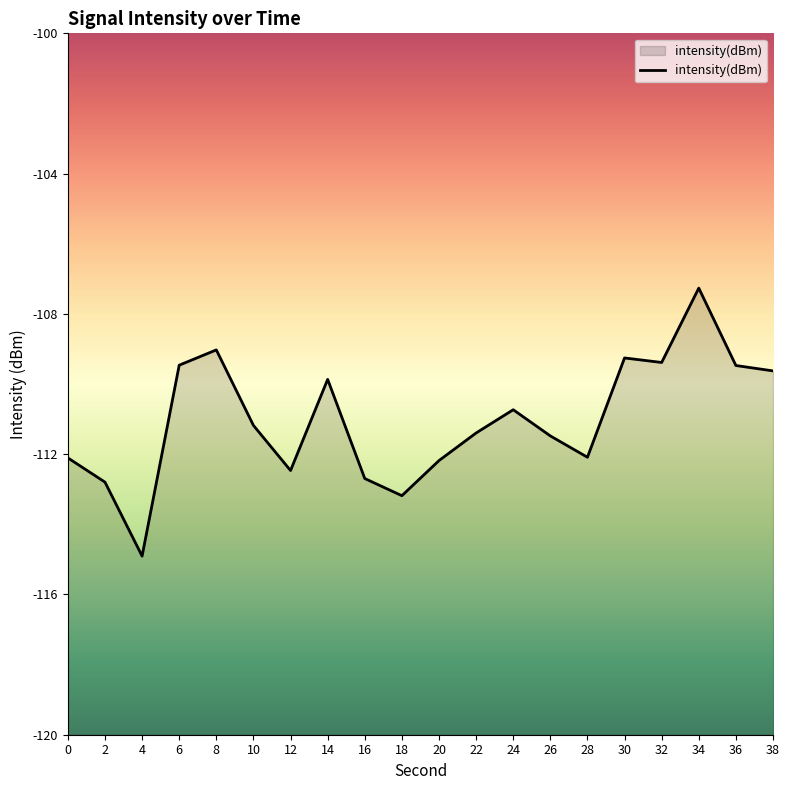

List the labels in order of value, smallest first.

4, 18, 2, 16, 12, 20, 0, 28, 26, 22, 10, 24, 14, 38, 36, 6, 32, 30, 8, 34